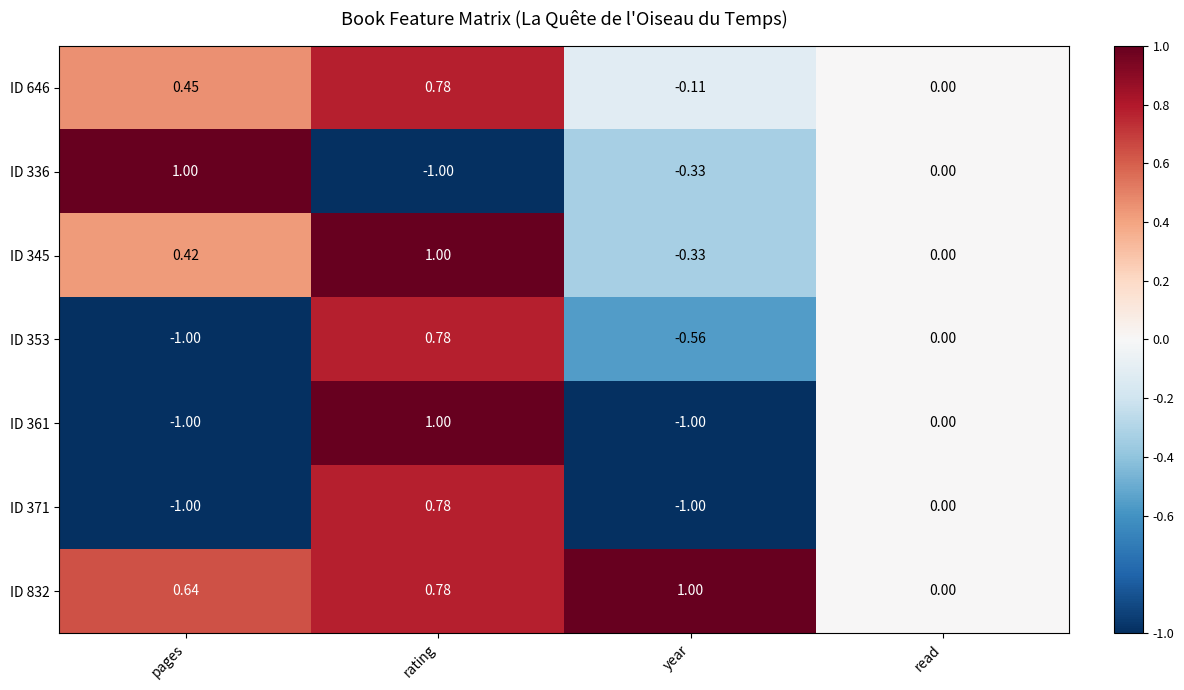

Where is ID 336 nearest to the value 0?

read